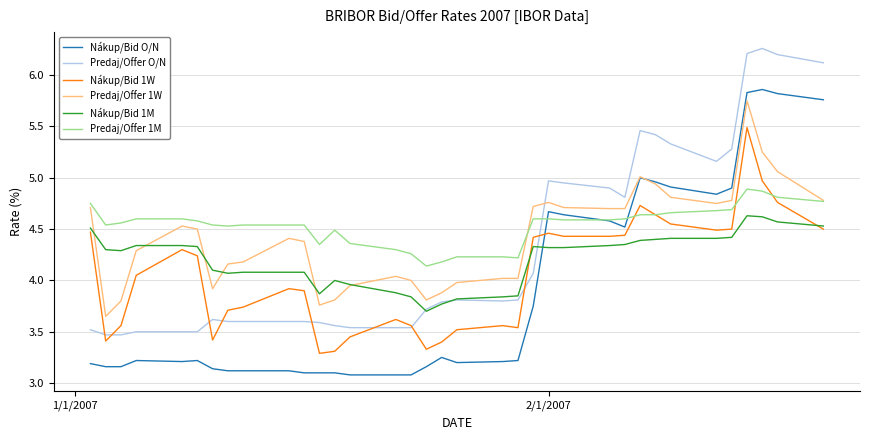

Rank the series by their average value, from lowest to highest.

Nákup/Bid O/N, Nákup/Bid 1W, Nákup/Bid 1M, Predaj/Offer O/N, Predaj/Offer 1W, Predaj/Offer 1M